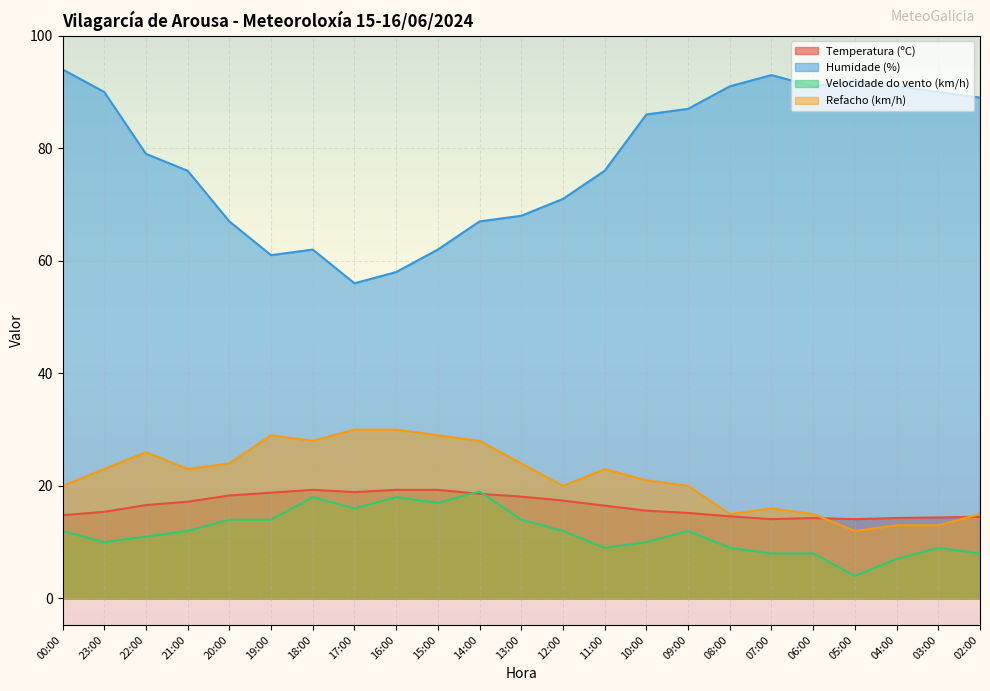

What are all the series names shown in the legend?

Temperatura (ºC), Humidade (%), Velocidade do vento (km/h), Refacho (km/h)